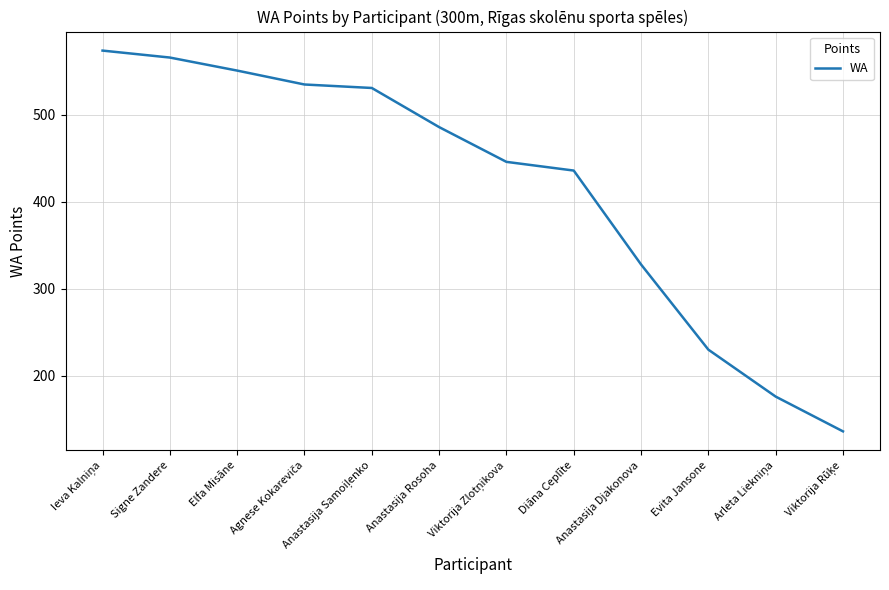

The chart shows a value of 328 at Anastasija Djakonova. True or false?

True